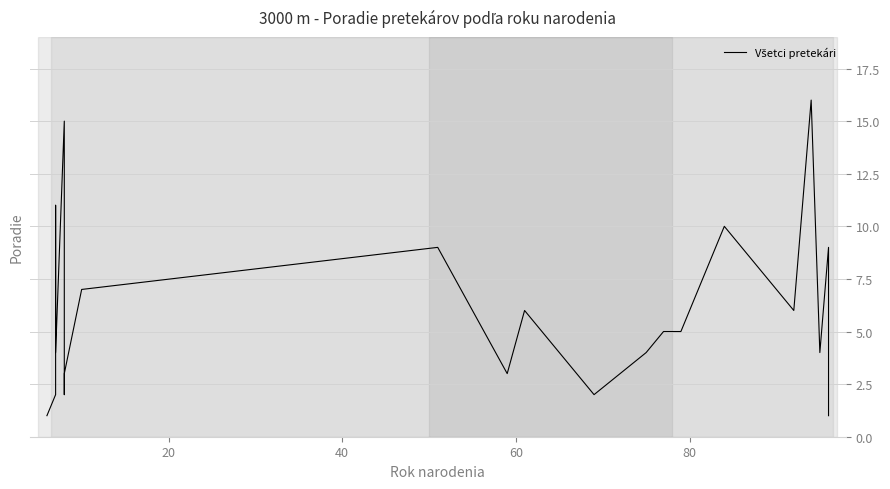

What is the minimum value shown in the chart?

1